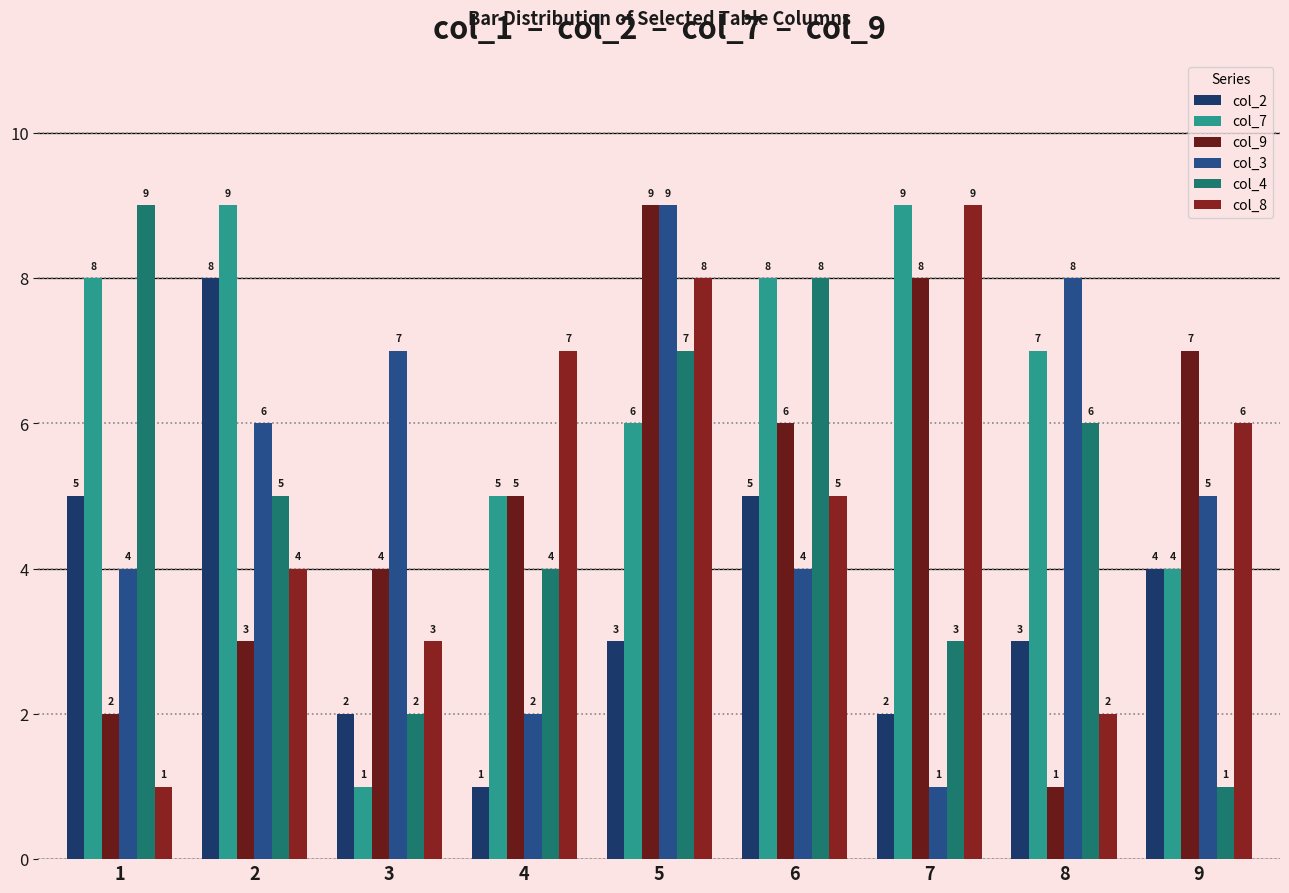

What is the greatest value displayed?

9